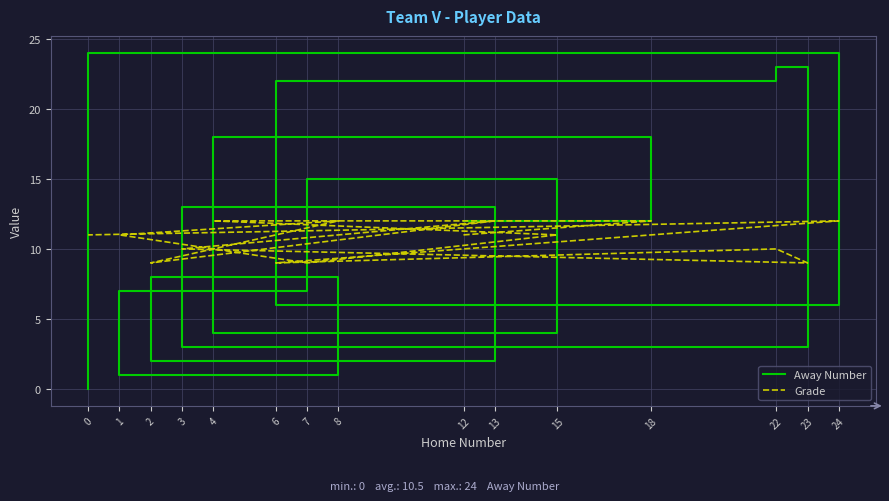

The value of Grade at 7 is 16. True or false?

False